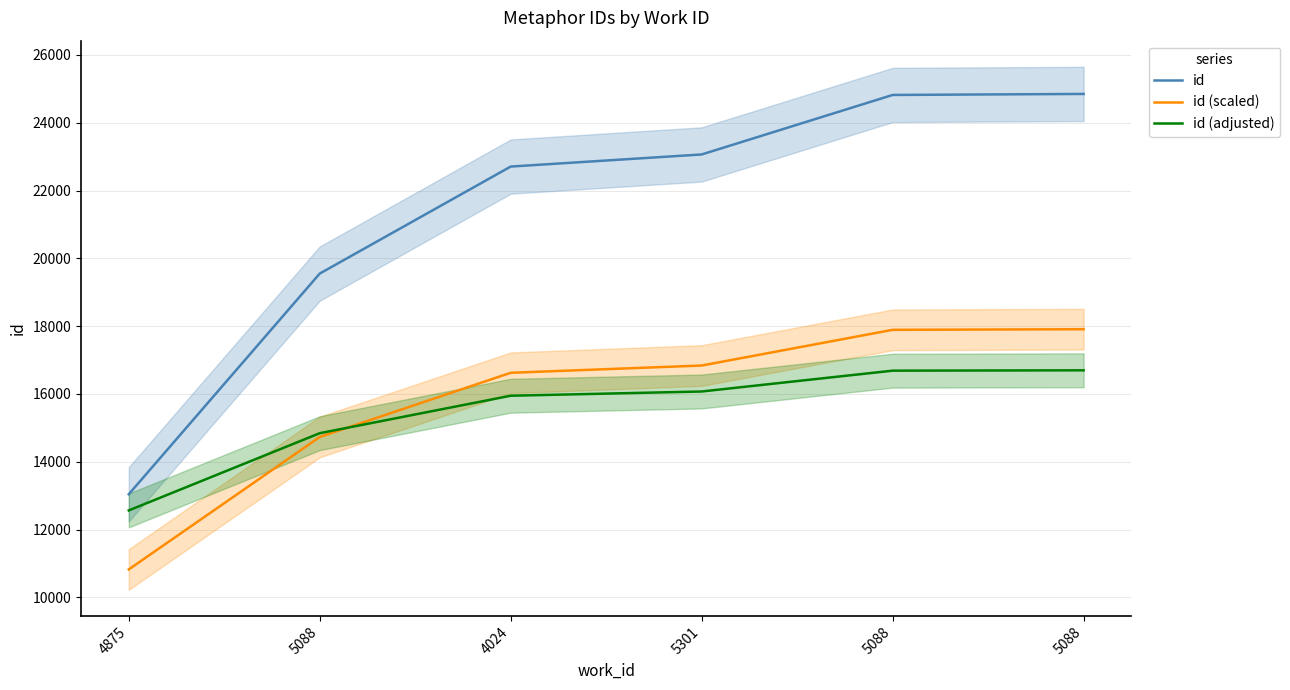

How many data points in id (scaled) are above 16837?

3